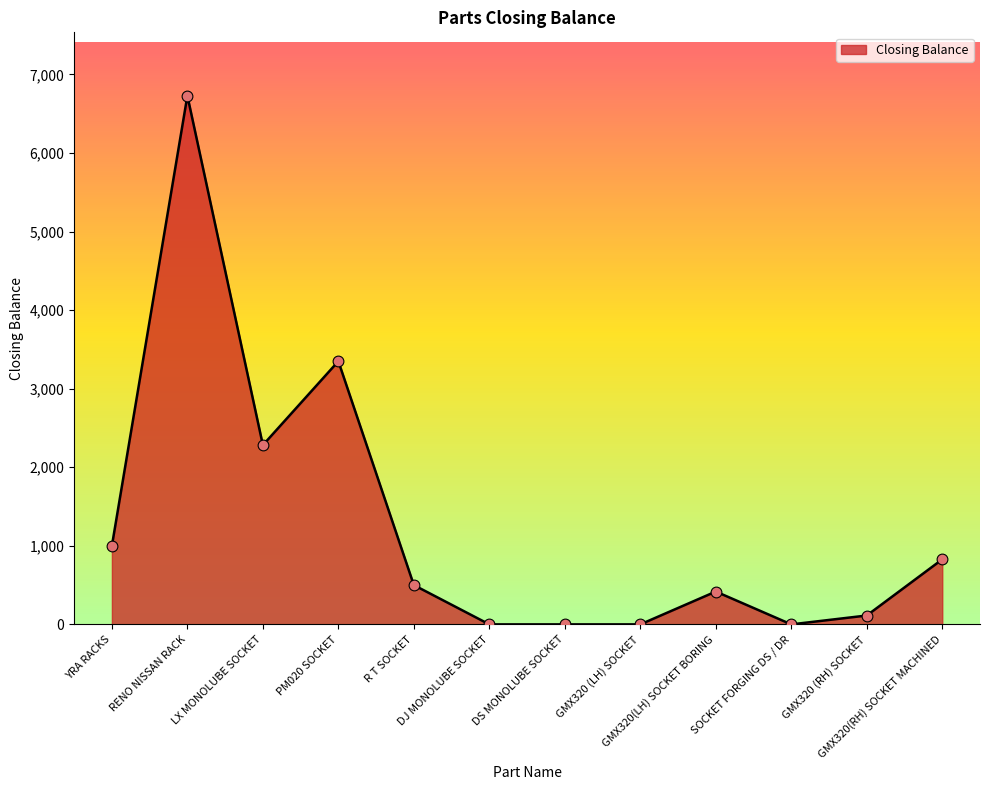

Approximately how many times larger is the value at R T SOCKET compared to LX MONOLUBE SOCKET?

0.2